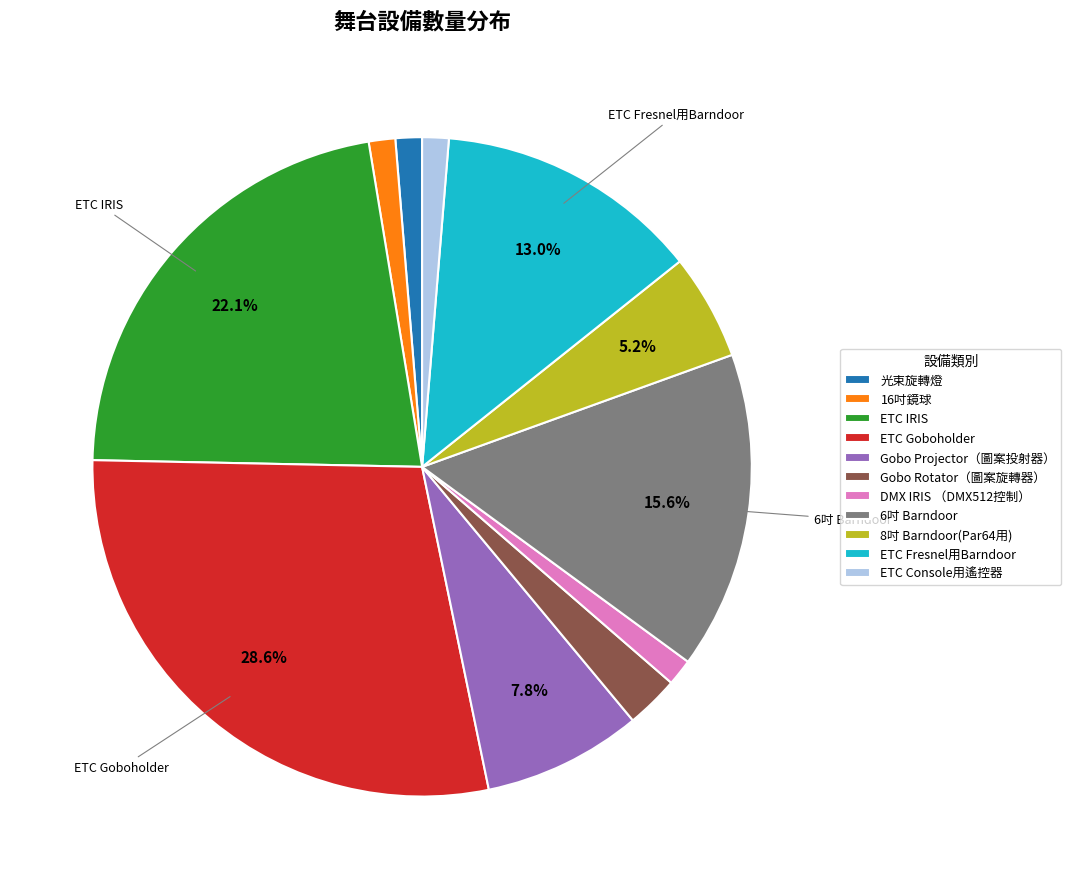

Approximately how many times larger is the value at Gobo Projector（圖案投射器） compared to DMX IRIS （DMX512控制）?

6.0